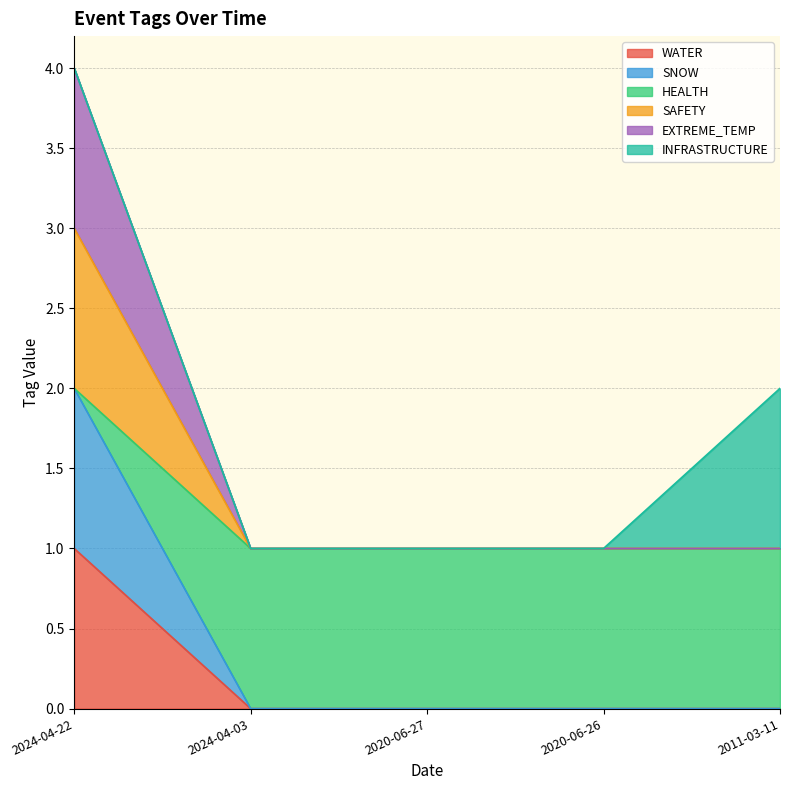

Which series has the widest spread of values?

EXTREME_TEMP